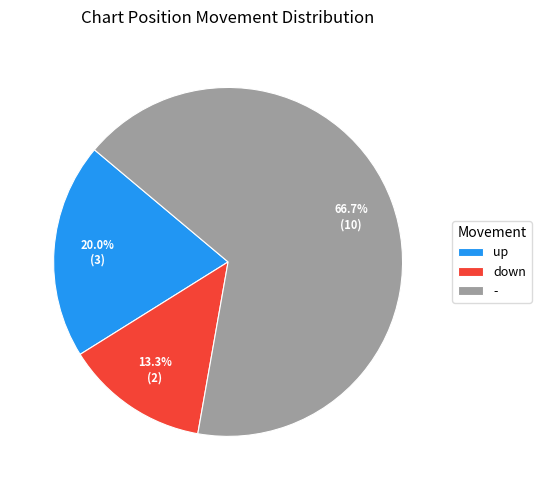

Which category accounts for the majority?

-